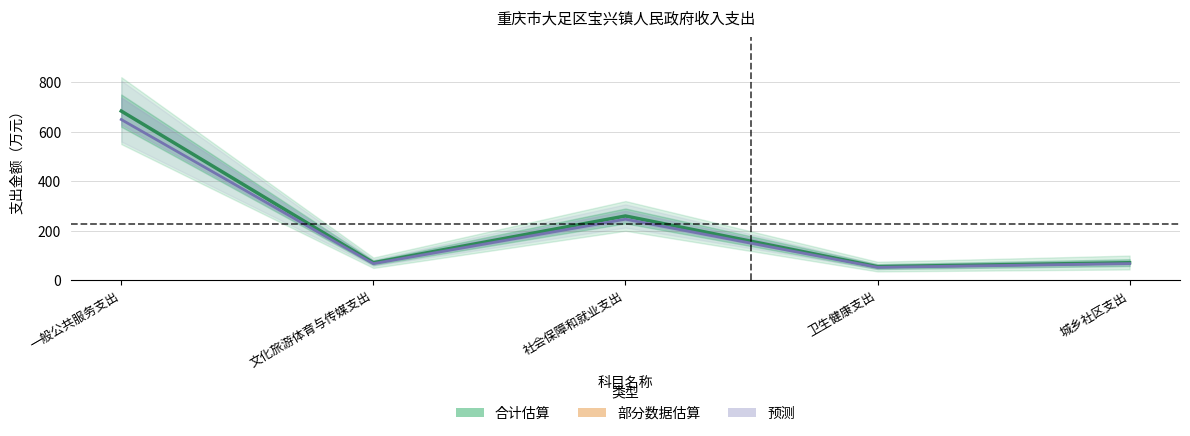

How many interior local valleys does the 合计 series have?

2